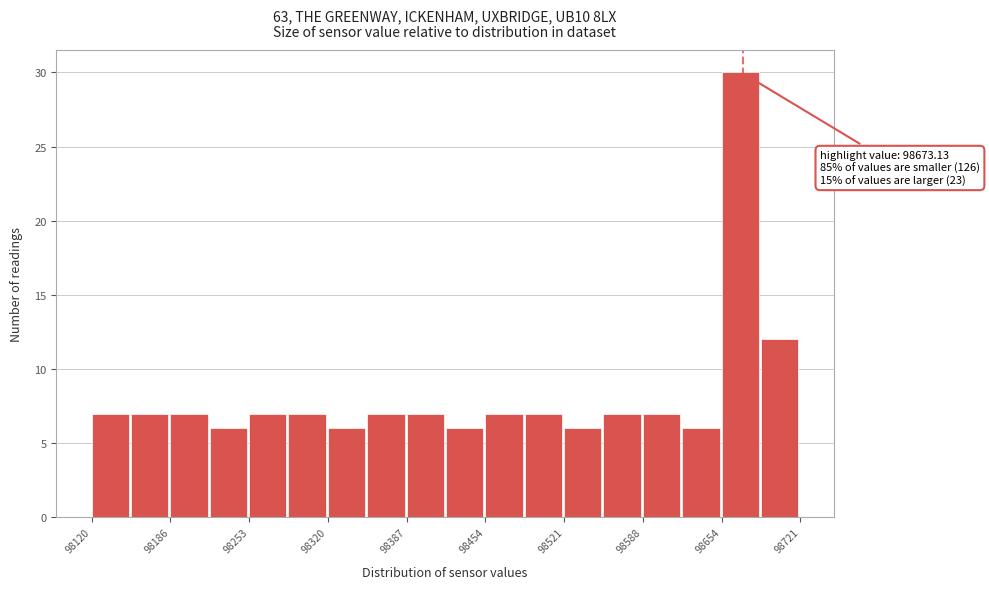

Read against the x-axis, roughly where is the centre of the tallest bar?

98670